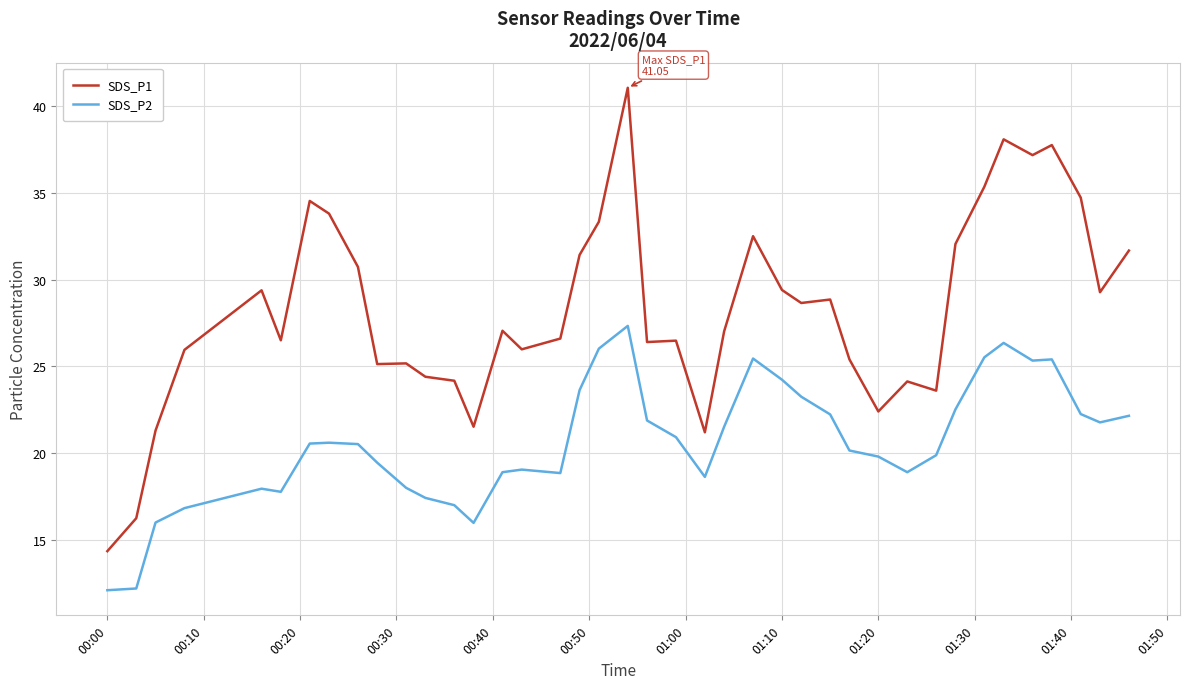

What is the maximum value for SDS_P2?

27.3